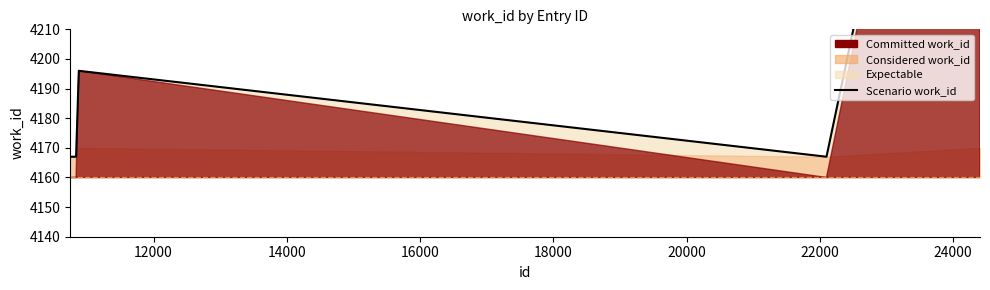

How many points are lower than both their immediate neighbors (excluding endpoints)?

1